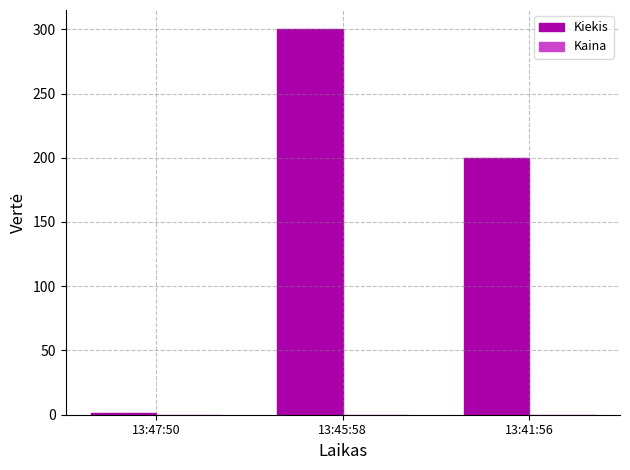

Is it true that Kiekis equals 300.0 at 13:45:58?

True